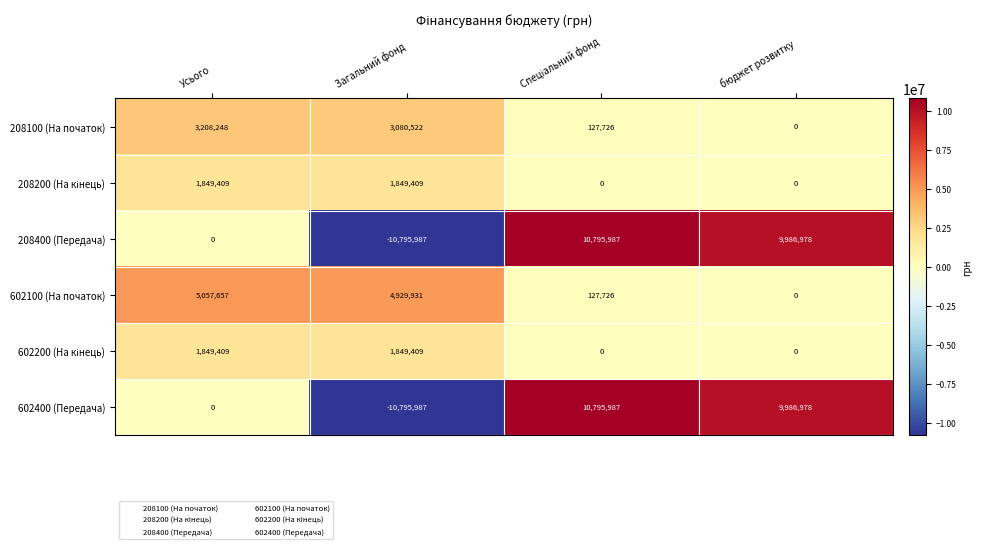

How many values in the 208400 (Передача) series are below 9986978?

2